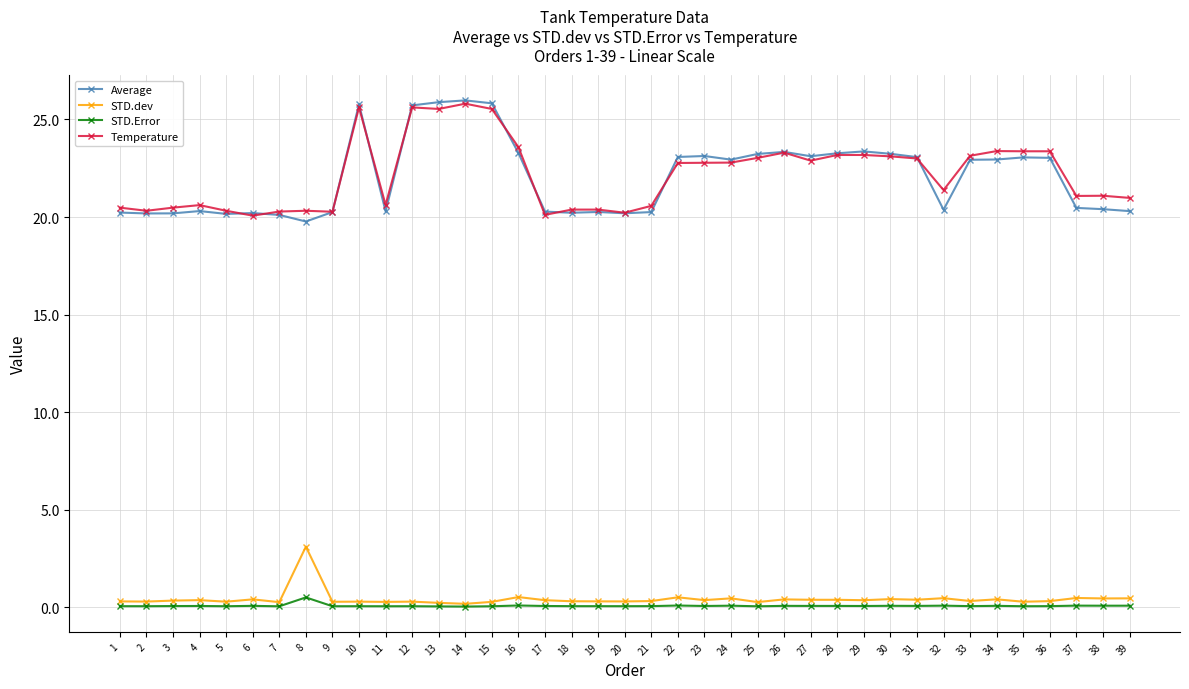

True or false: Temperature has more than 0 interior local peaks.

True